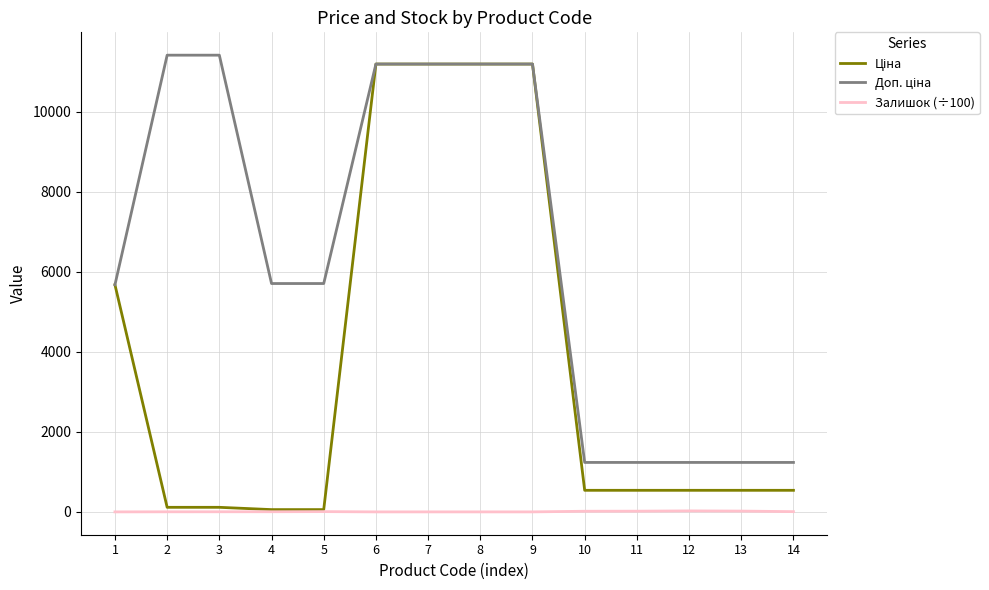

What is the greatest value displayed?

11410.0